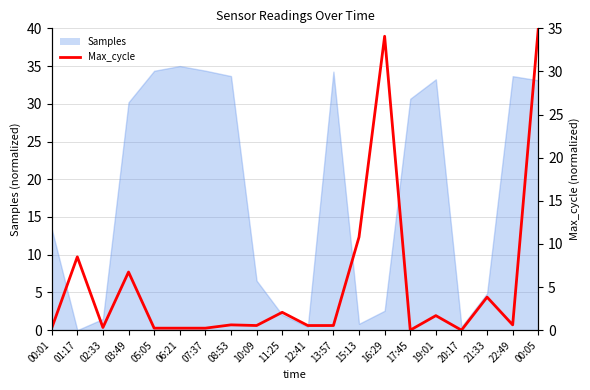

Reading right to left, what are all the values shown in this chart?

00:05=35.0	22:49=0.6	21:33=3.8	20:17=0.0	19:01=1.7	17:45=0.0	16:29=34.1	15:13=10.8	13:57=0.5	12:41=0.5	11:25=2.1	10:09=0.5	08:53=0.6	07:37=0.2	06:21=0.2	05:05=0.2	03:49=6.7	02:33=0.3	01:17=8.5	00:01=0.2